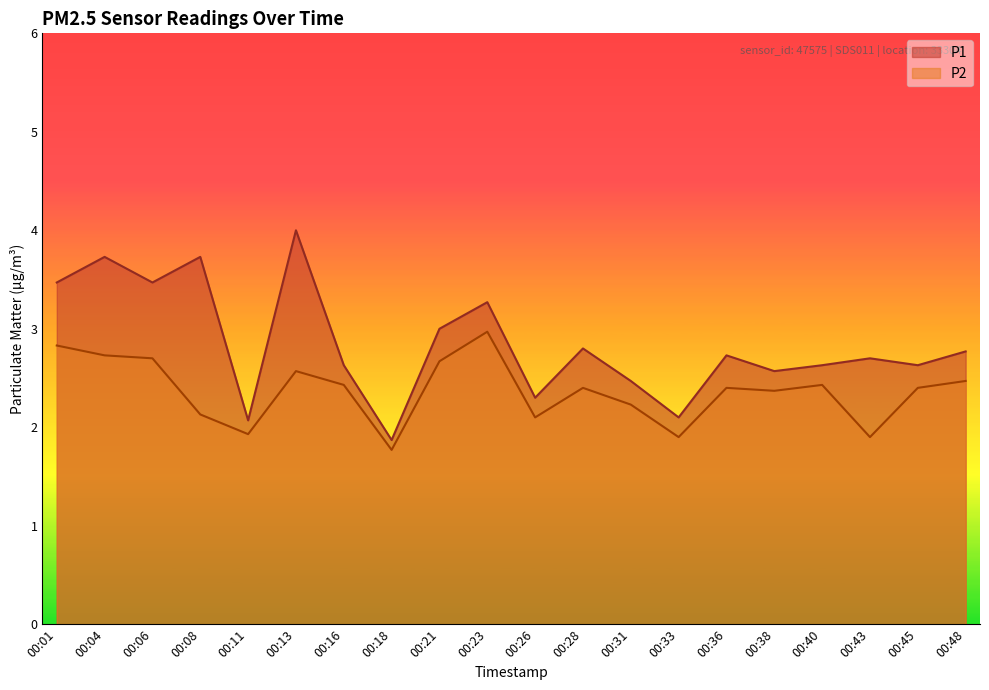

How many interior local peaks does the P2 series have?

5